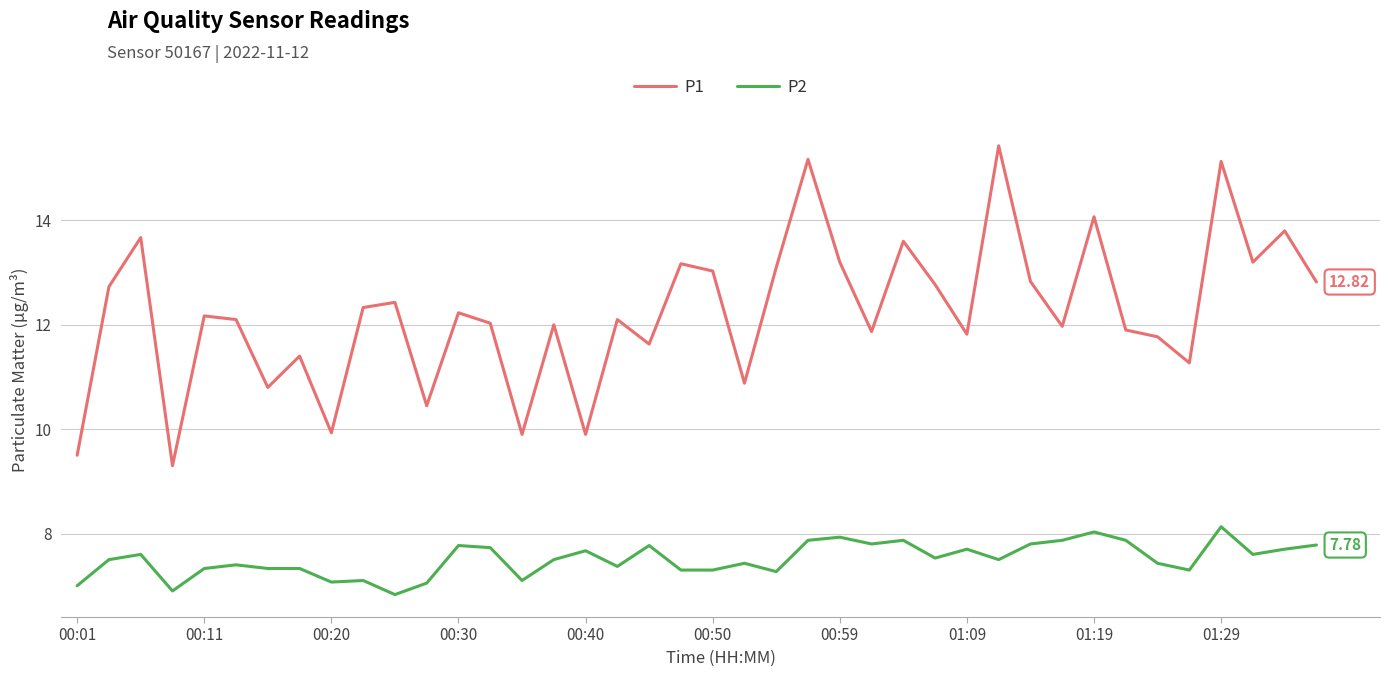

Which series has the largest range (max minus min)?

P1